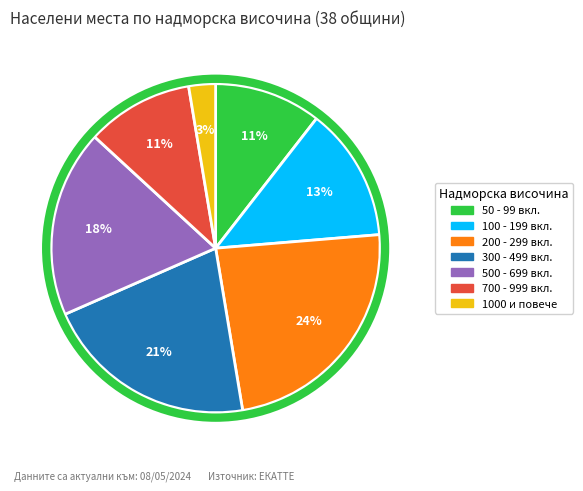

To the nearest percent, what is the difference between the largest and smallest slice percentages?

21%